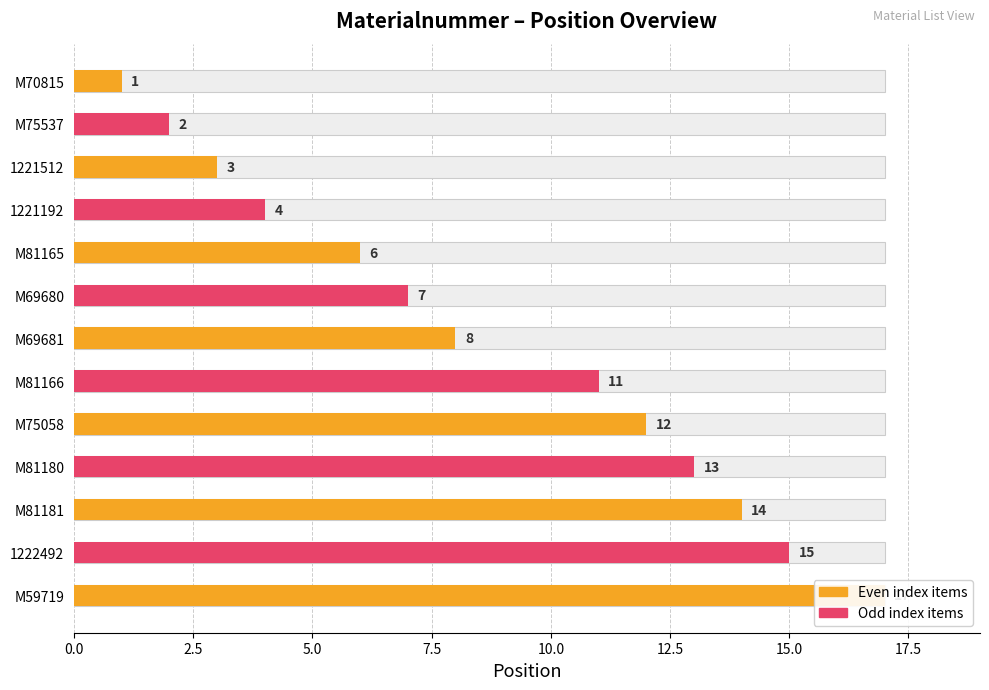

At which category does the chart reach its minimum across all series?

M70815